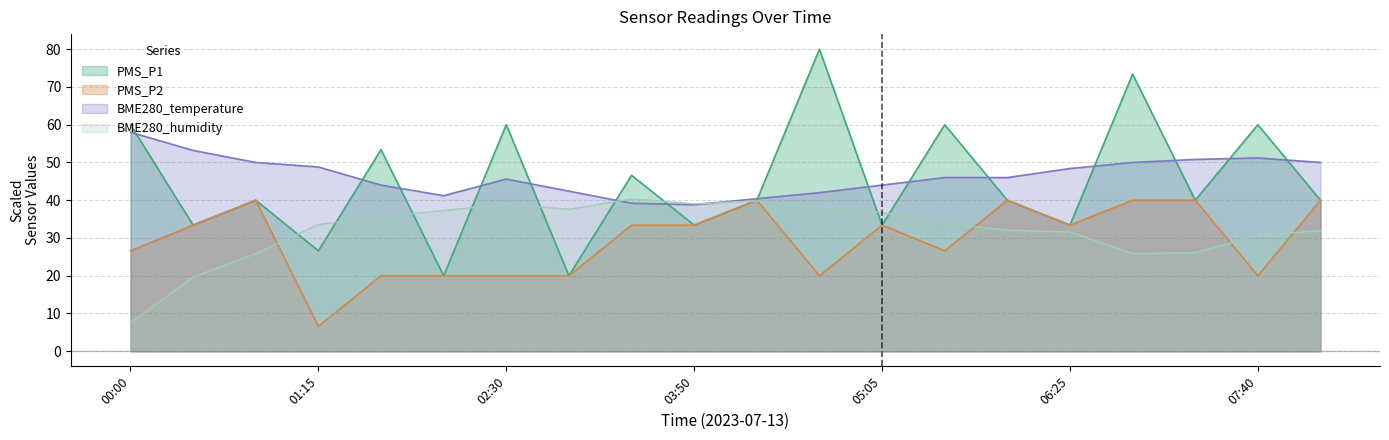

At which label is BME280_temperature closest to 48?

06:25